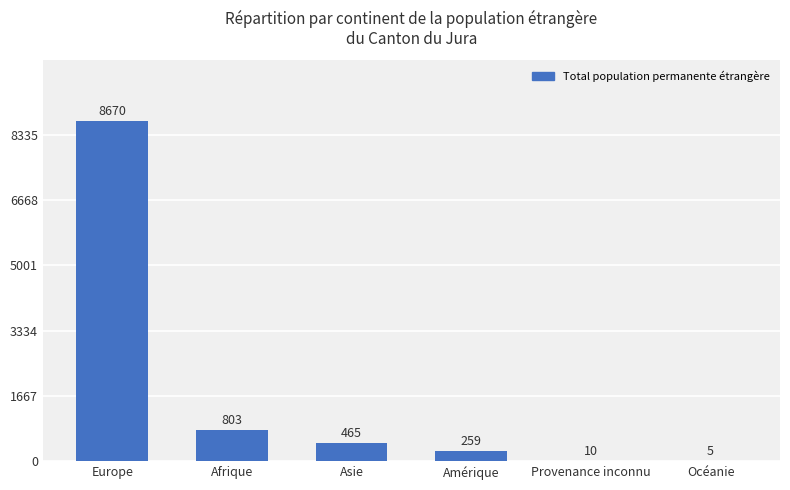

What is the sum of all values?

10212